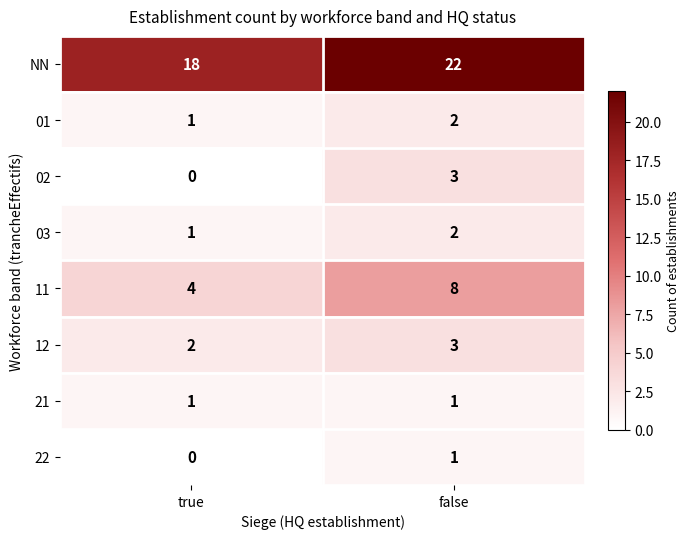

List the labels in order of 22 value, smallest first.

true, false